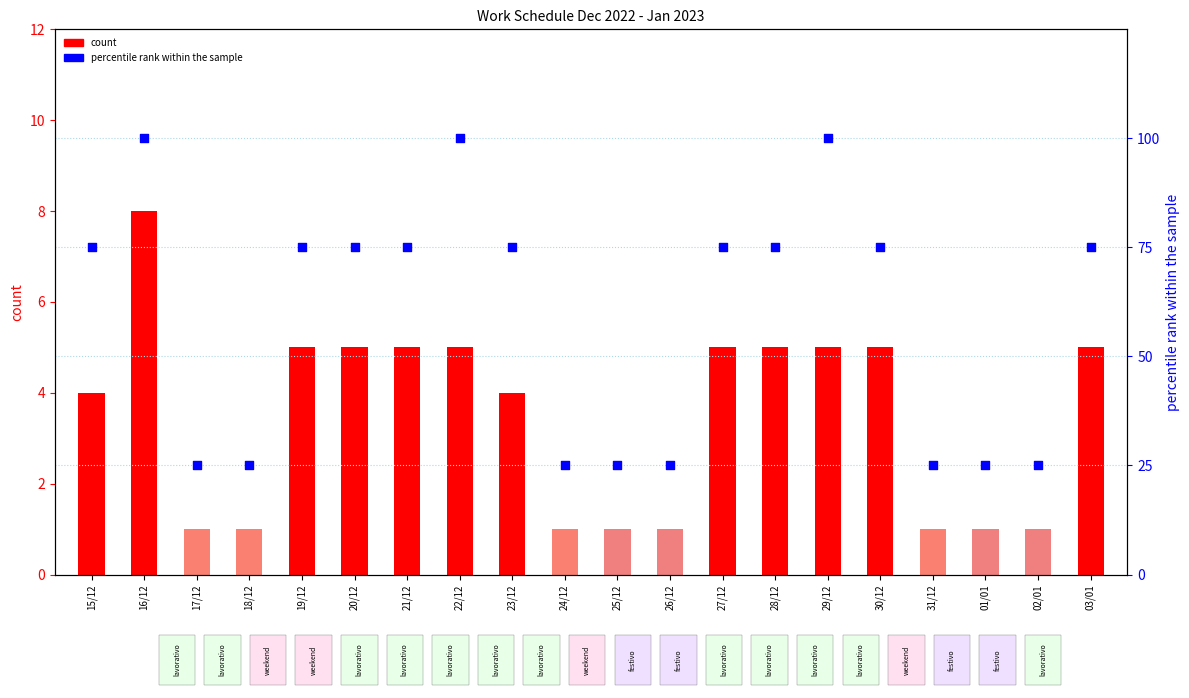

Which series has the largest Y range (max minus min)?

percentile rank within the sample